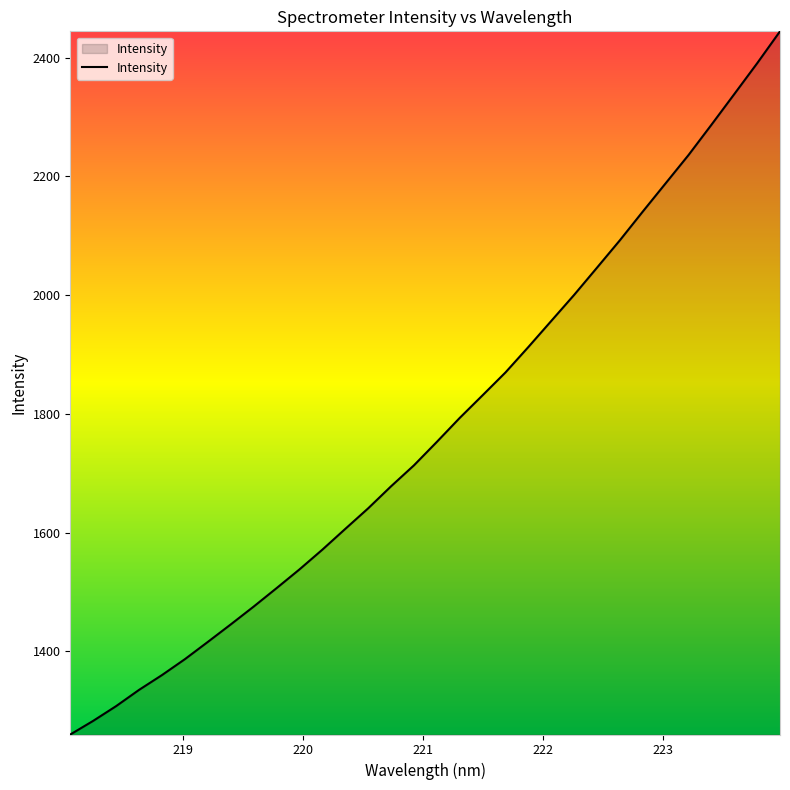

What is the maximum value shown in the chart?

2444.1